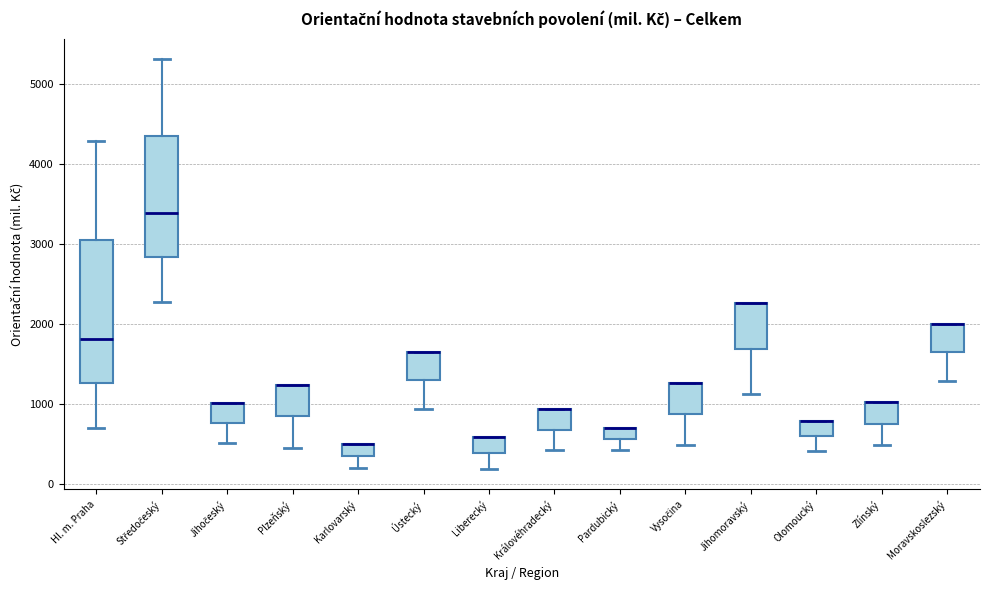

Comparing the boxes themselves (not the whiskers), which one is the tallest?

Hl. m. Praha